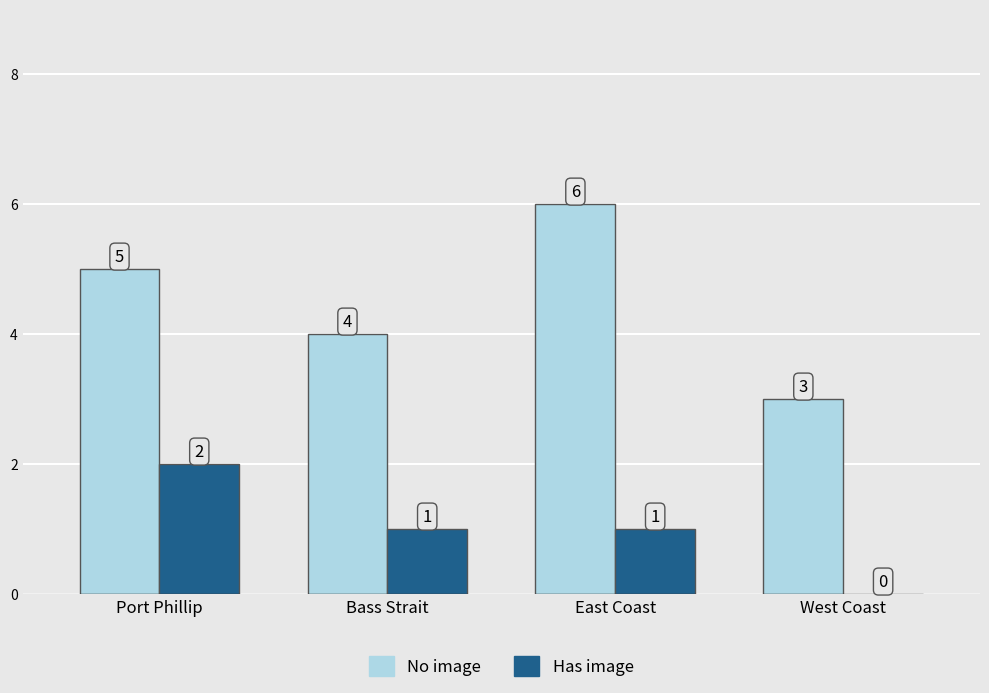

What is the maximum value shown in the chart?

6